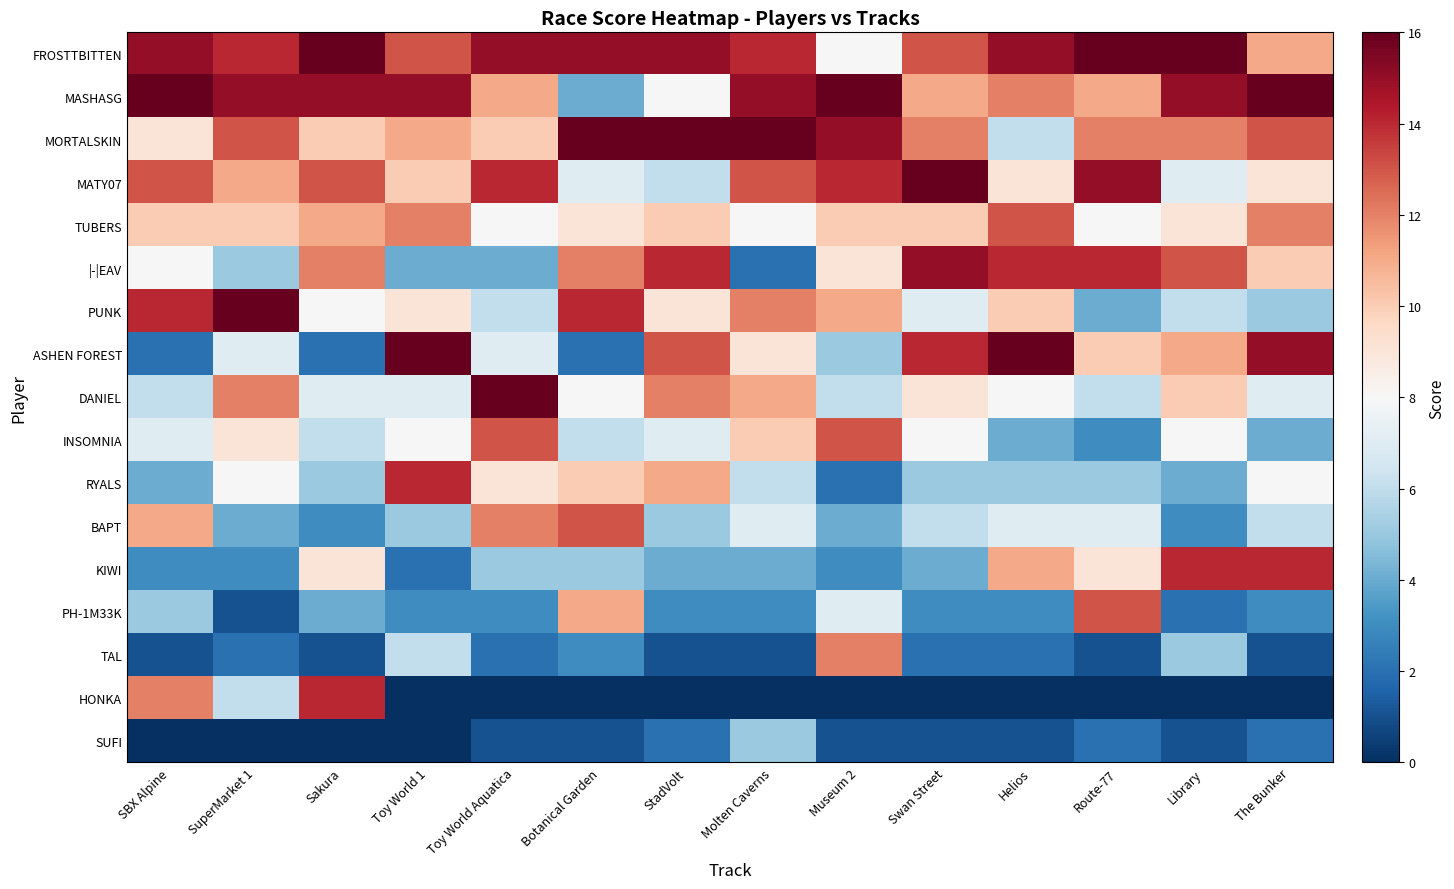

Which label corresponds to the smallest value in the chart?

Toy World 1